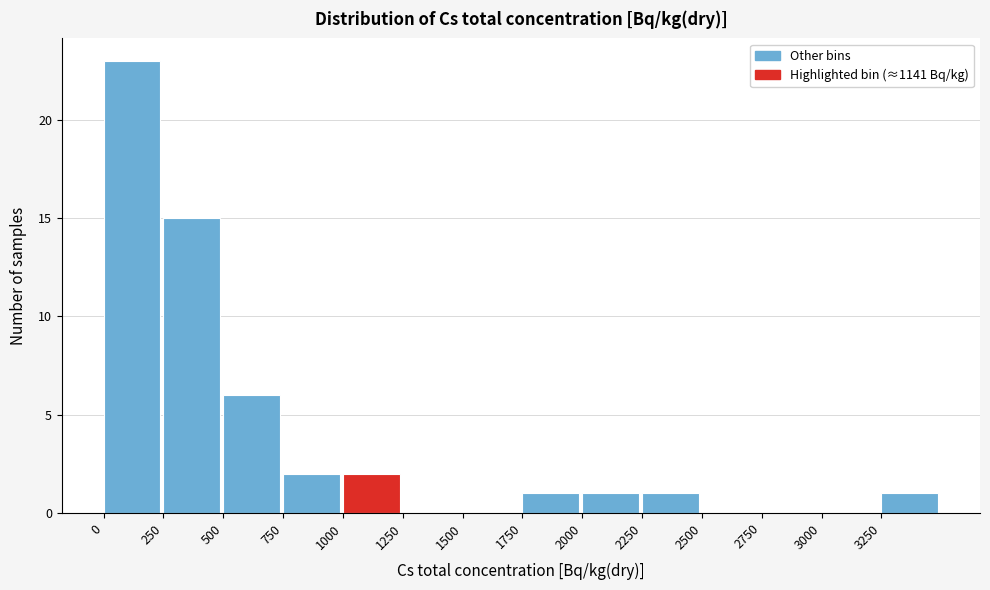

Which range on the x-axis has the tallest bar?

0 to 250